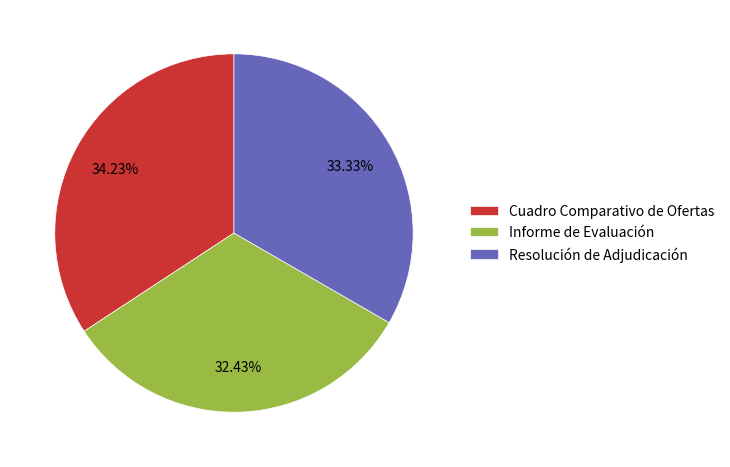

The Cuadro Comparativo de Ofertas slice represents 34% of the pie. True or false?

True